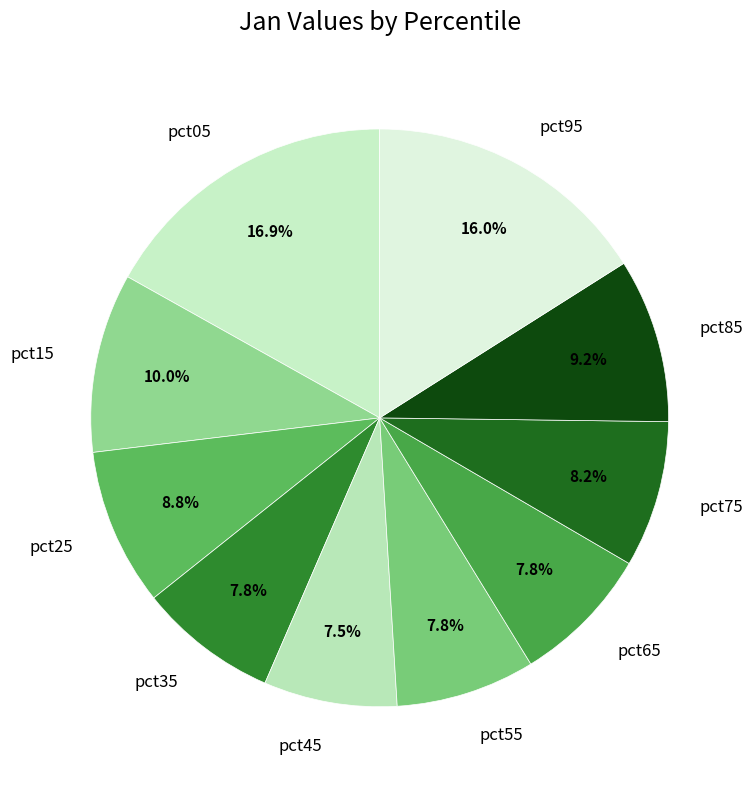

What percentage is NOT represented by pct15?

90.0%